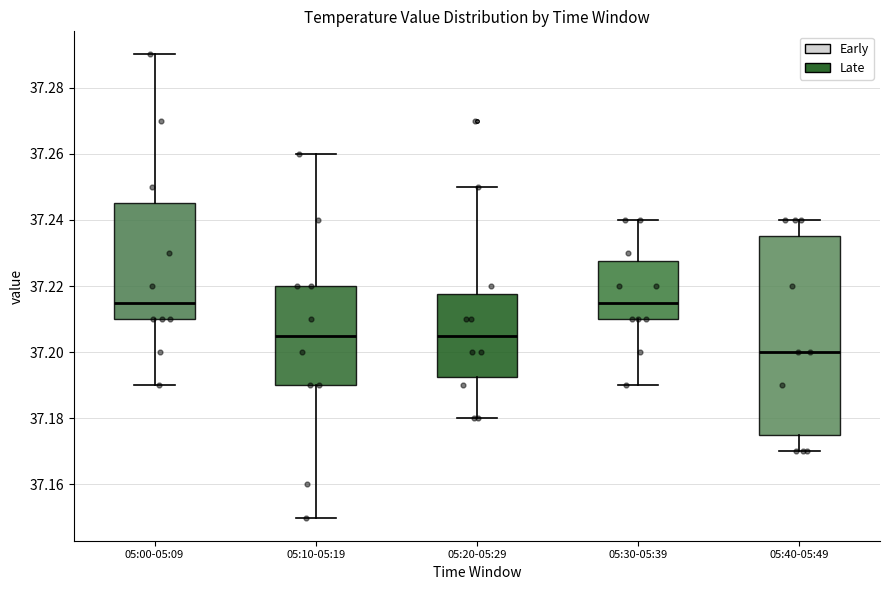

Reading left to right, read every box against the y-axis: the position of its median line, the range the box covers, and the ends of its whiskers. The values are not printed on the chart, so give them approximately, as read against the axis.

05:00-05:09: median 37.216, box 37.210 to 37.246, whiskers 37.190 to 37.290
05:10-05:19: median 37.206, box 37.190 to 37.220, whiskers 37.150 to 37.260
05:20-05:29: median 37.206, box 37.192 to 37.218, whiskers 37.180 to 37.250
05:30-05:39: median 37.216, box 37.210 to 37.228, whiskers 37.190 to 37.240
05:40-05:49: median 37.200, box 37.176 to 37.236, whiskers 37.170 to 37.240